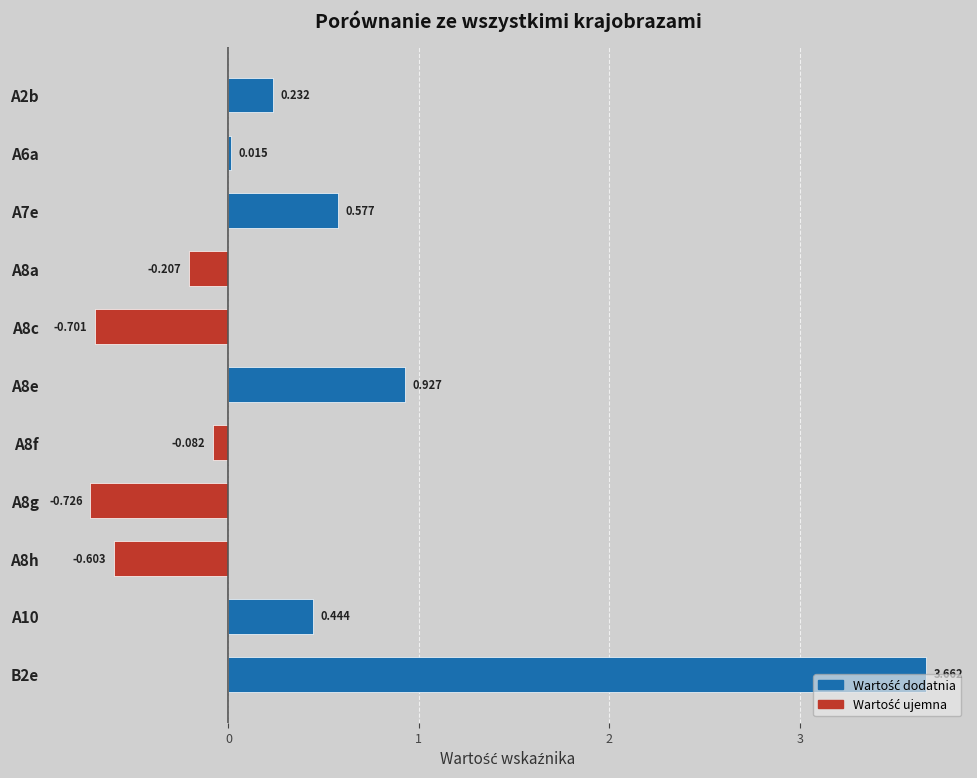

List the labels in order of value, smallest first.

A8g, A8c, A8h, A8a, A8f, A6a, A2b, A10, A7e, A8e, B2e